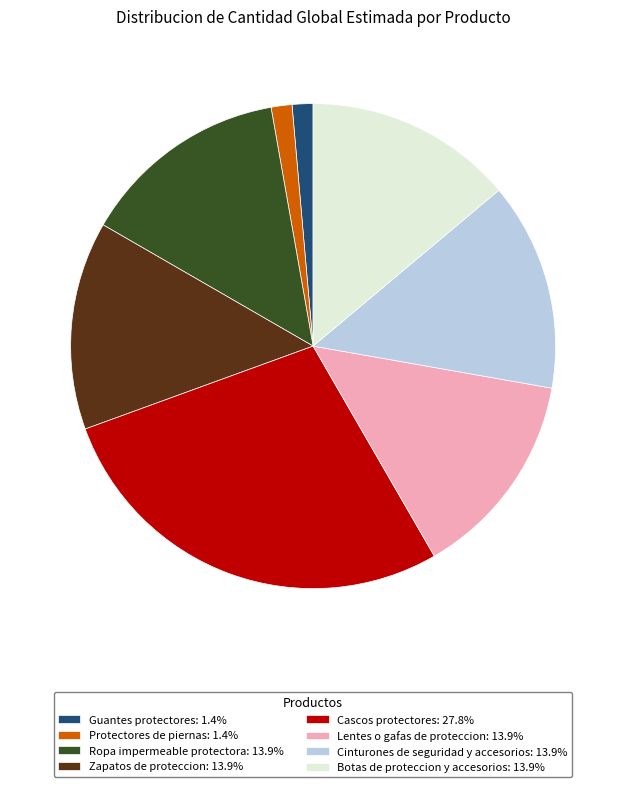

Does Lentes o gafas de proteccion: 13.9% account for over 50% of the chart?

No